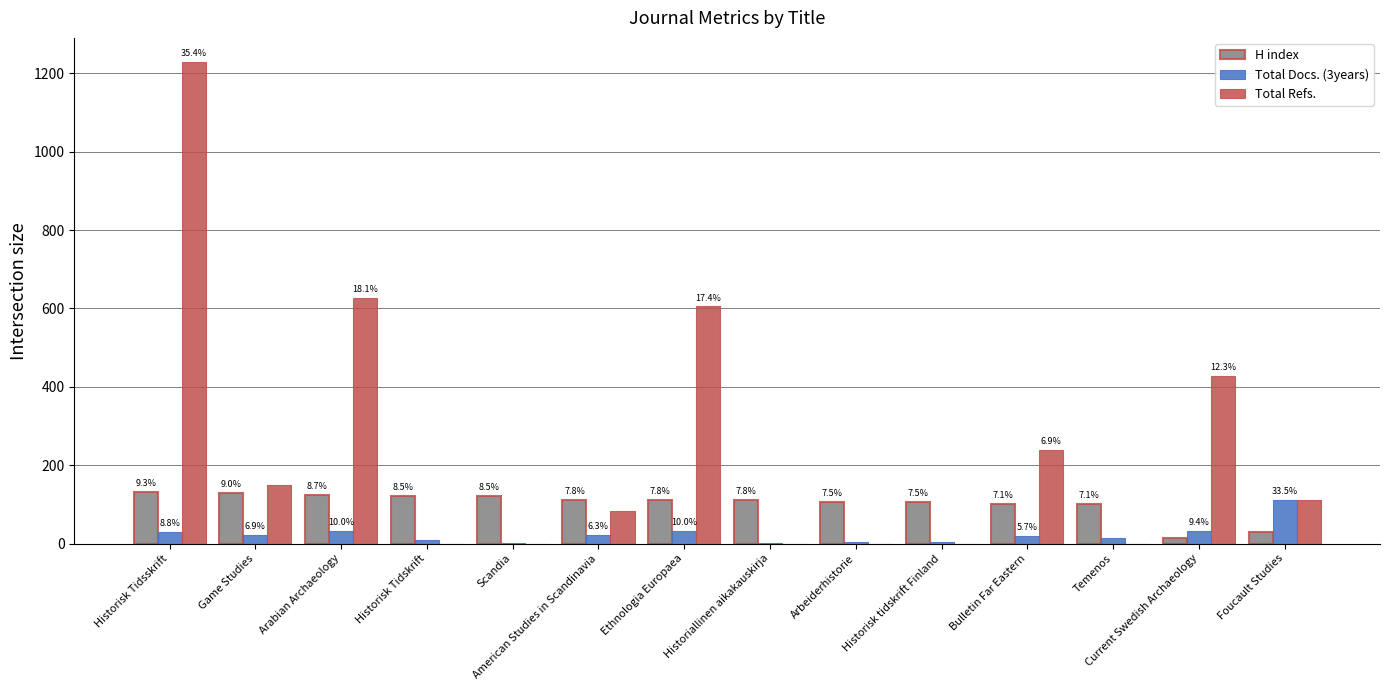

What is the greatest value displayed?

1229